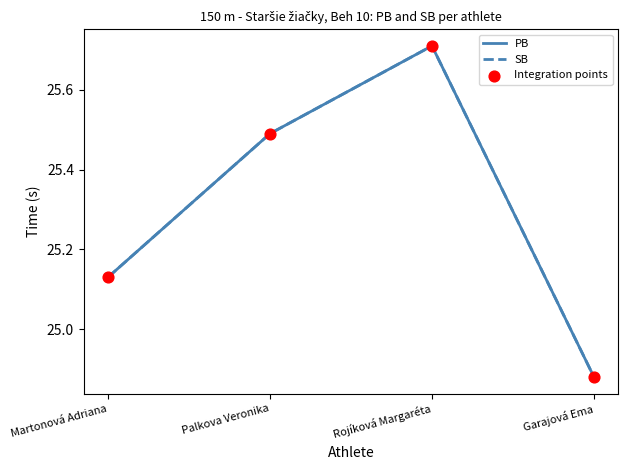

Is this an area chart (filled region under the line)?

No